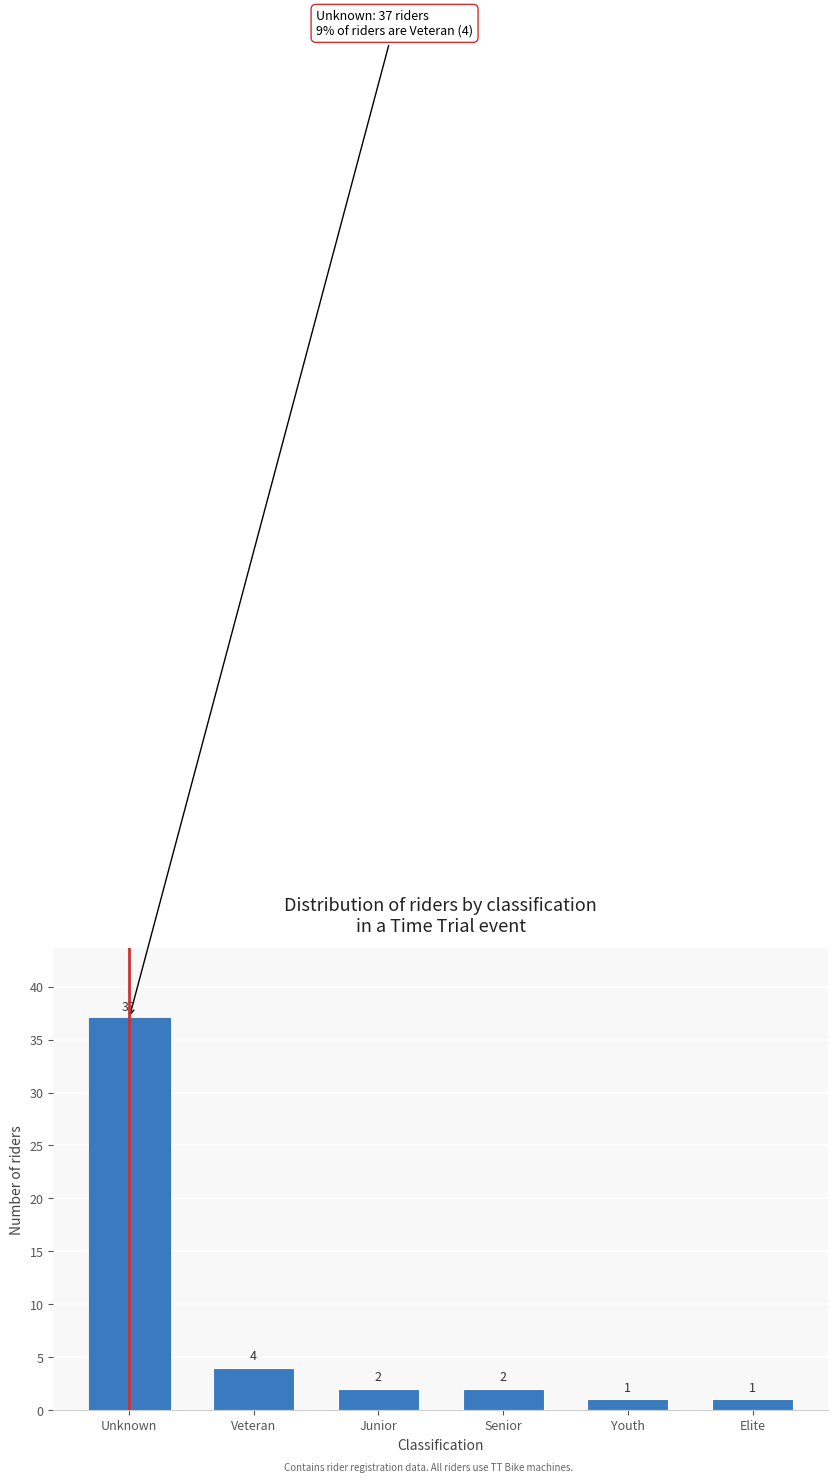

Reading left to right, what are all the values shown in this chart?

Unknown=37	Veteran=4	Junior=2	Senior=2	Youth=1	Elite=1